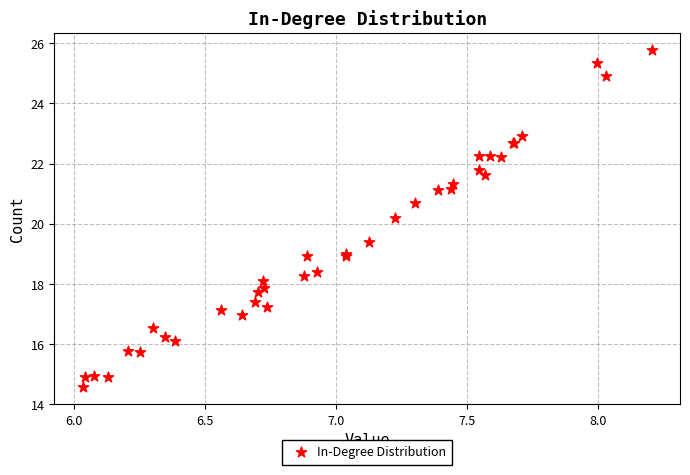

What Y value in the scatter plot is closest to 20?

20.2